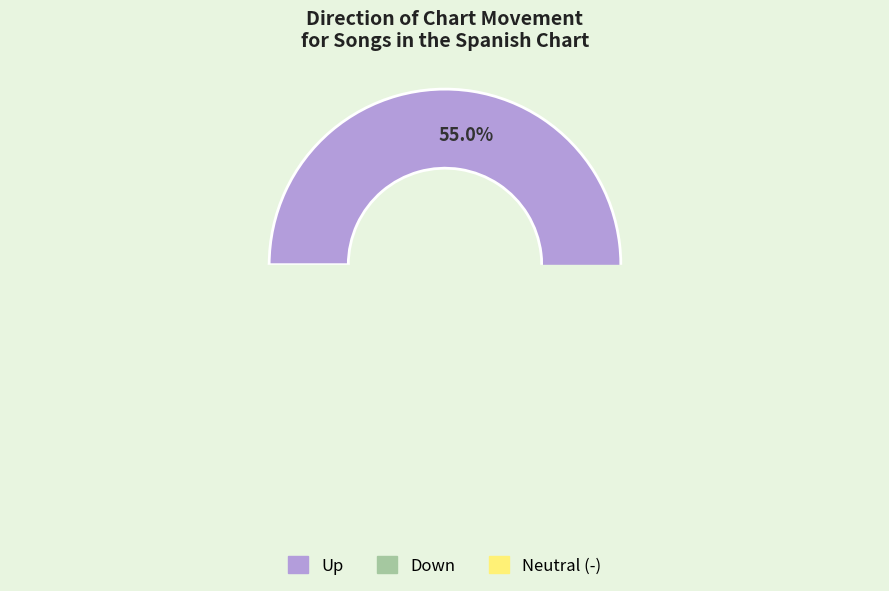

What is the change in value from up to down?

-30